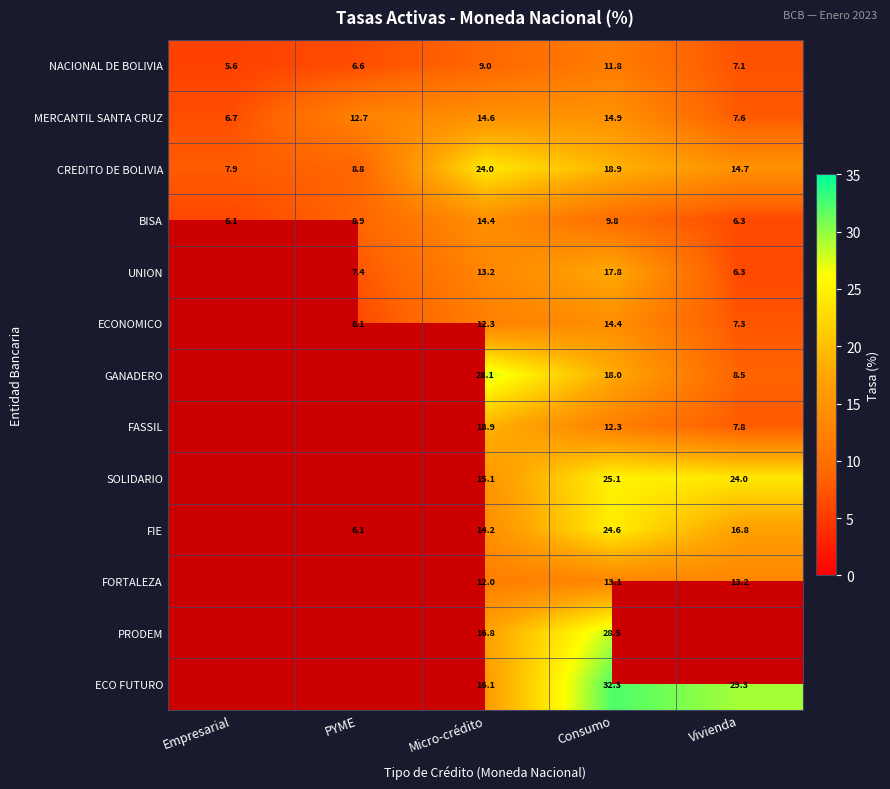

Which has a higher value, Vivienda or Micro-crédito?

Micro-crédito